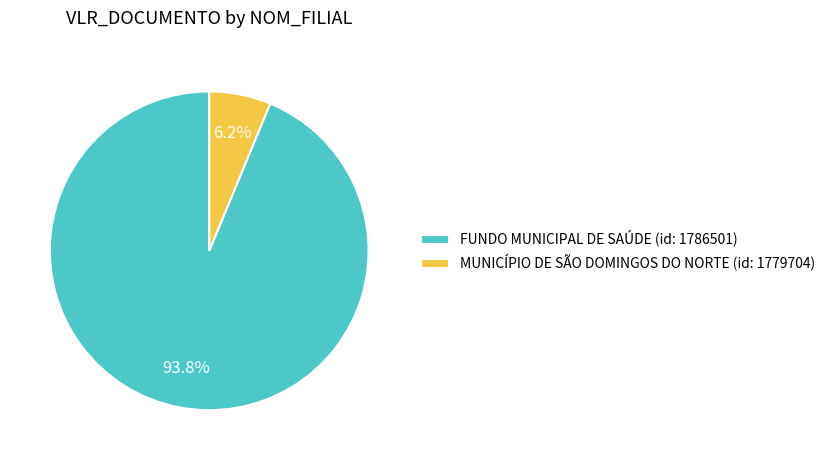

True or false: MUNICÍPIO DE SÃO DOMINGOS DO NORTE (id: 1779704) accounts for 1% of the total.

False